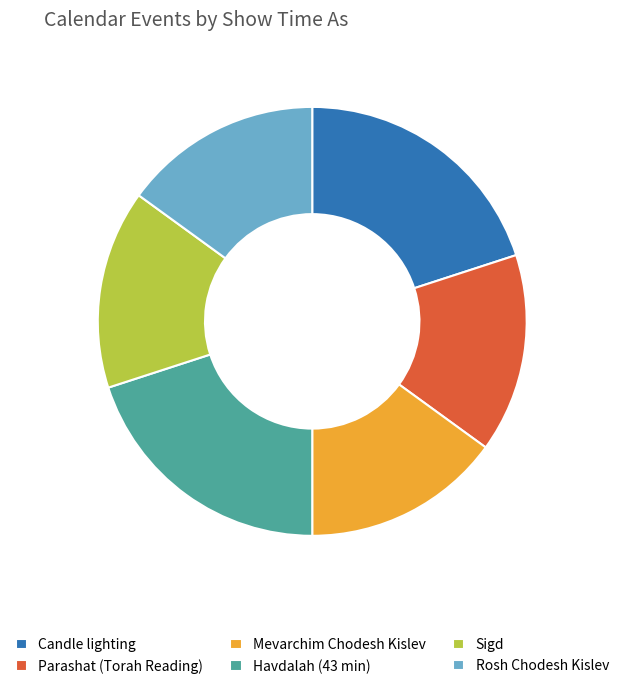

Is there any slice that represents more than half of the pie?

No